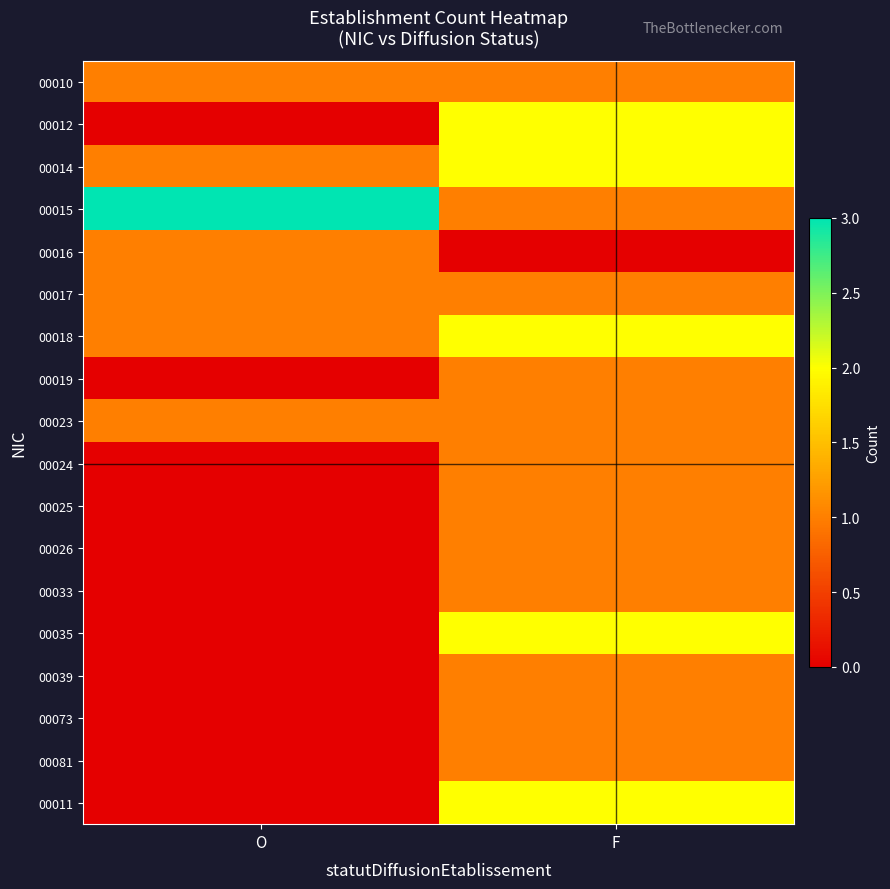

Which has a higher value, F or O?

F